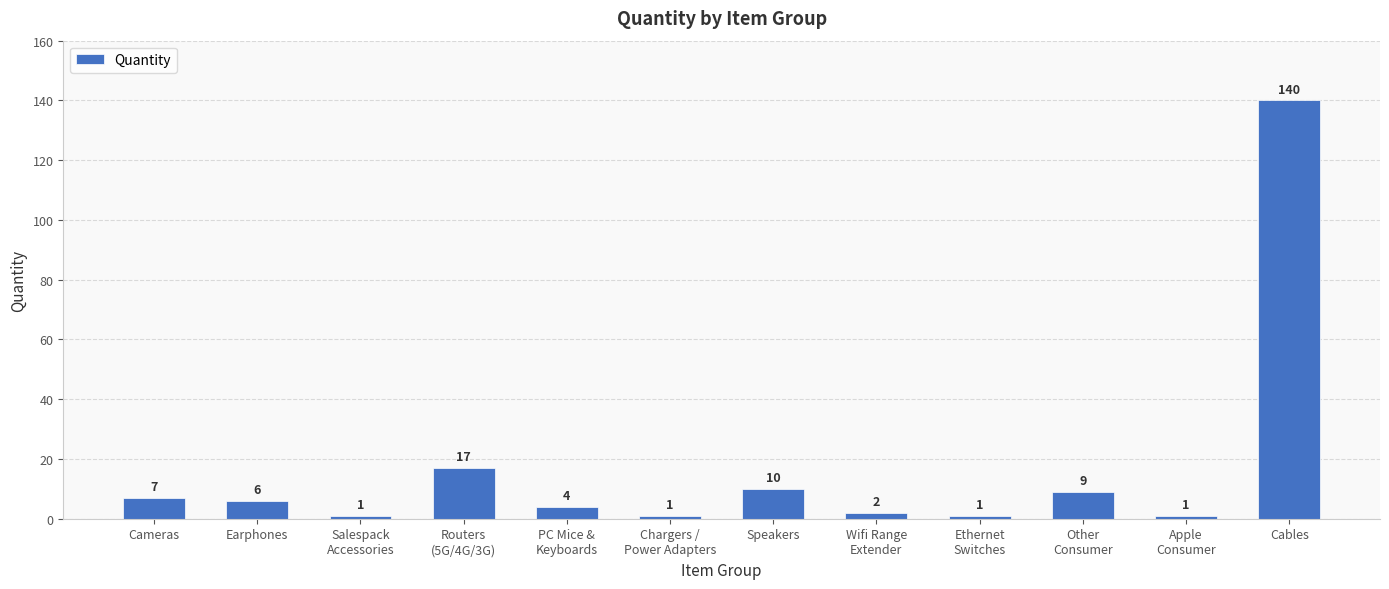

Reading right to left, extract all data points from this chart.

Cables=140	Apple
Consumer=1	Other
Consumer=9	Ethernet
Switches=1	Wifi Range
Extender=2	Speakers=10	Chargers /
Power Adapters=1	PC Mice &
Keyboards=4	Routers
(5G/4G/3G)=17	Salespack
Accessories=1	Earphones=6	Cameras=7